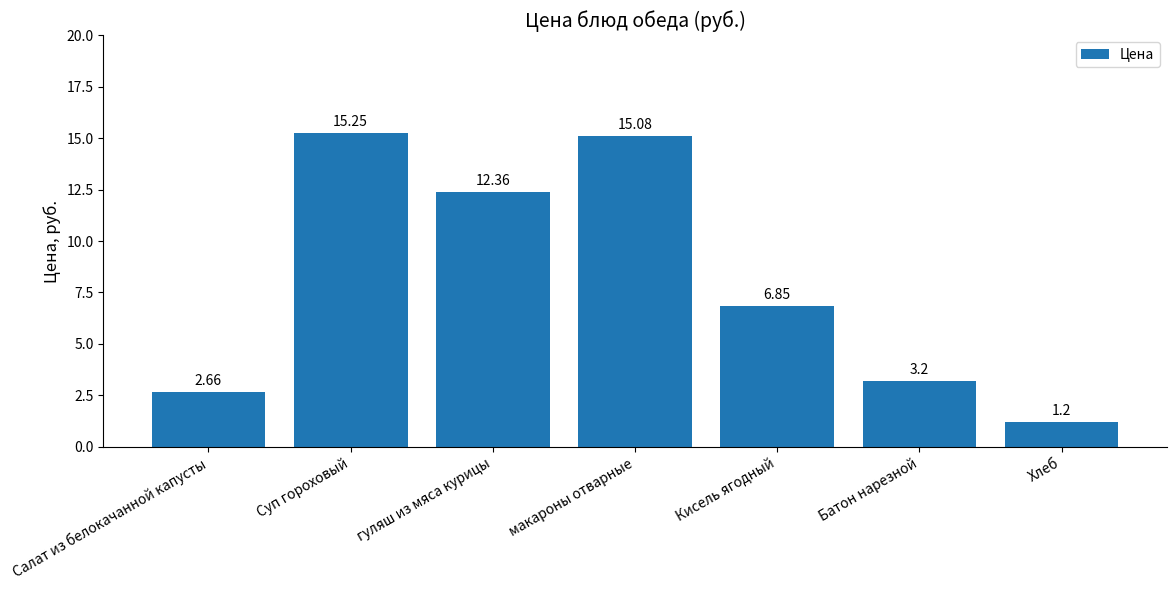

What is the minimum value shown in the chart?

1.2